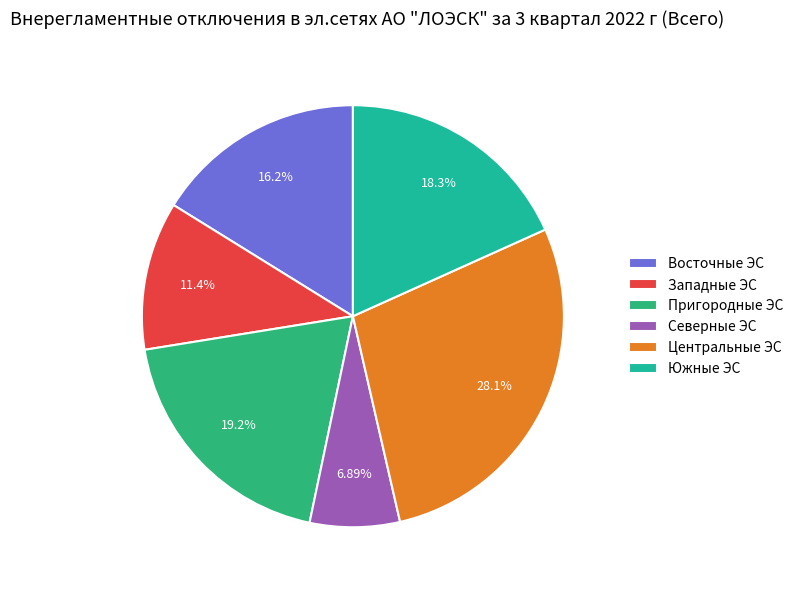

Approximately how many times larger is the value at Северные ЭС compared to Центральные ЭС?

0.2